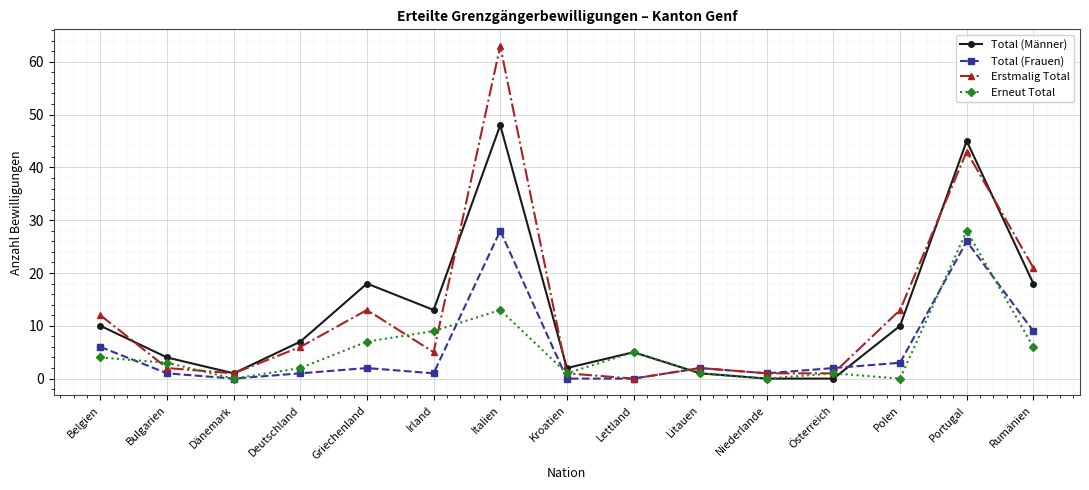

Rank the series at Italien from highest to lowest value.

Erstmalig Total, Total (Männer), Total (Frauen), Erneut Total